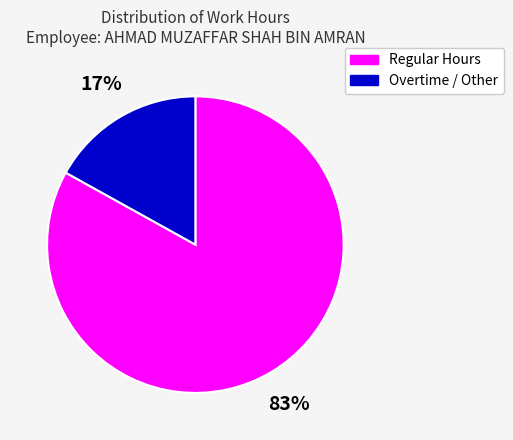

To the nearest percent, what is the average slice percentage?

50%